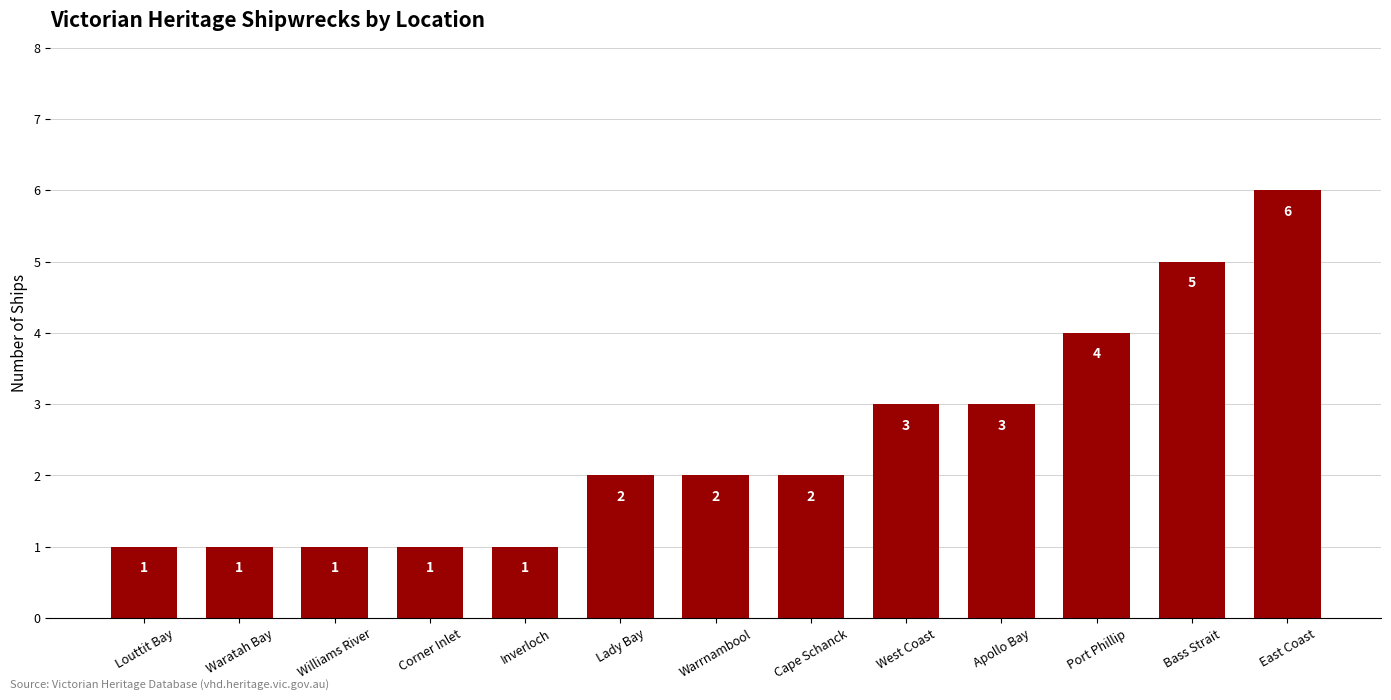

What is the minimum value shown in the chart?

1